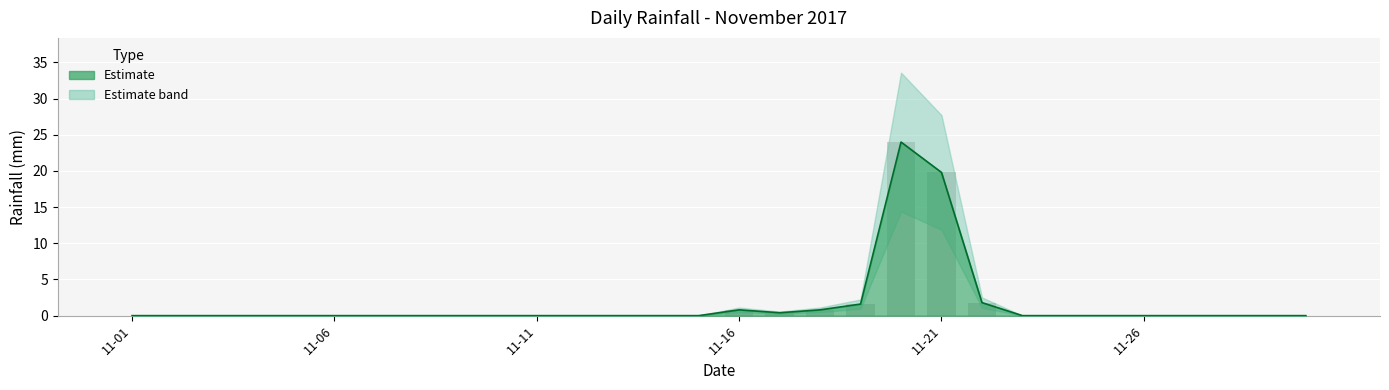

How many bars are there in total?

30